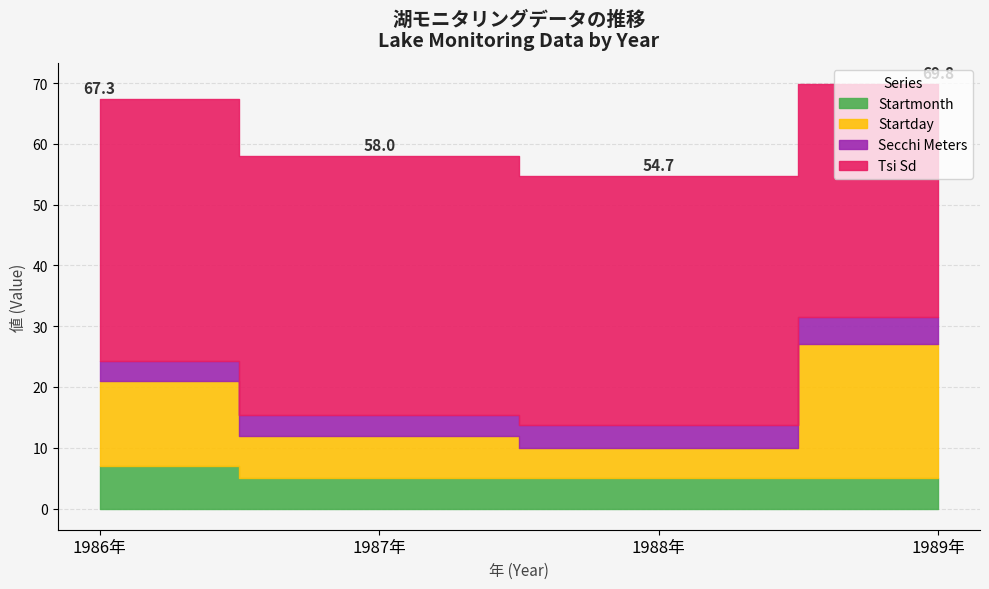

What is the minimum value shown in the chart?

3.3